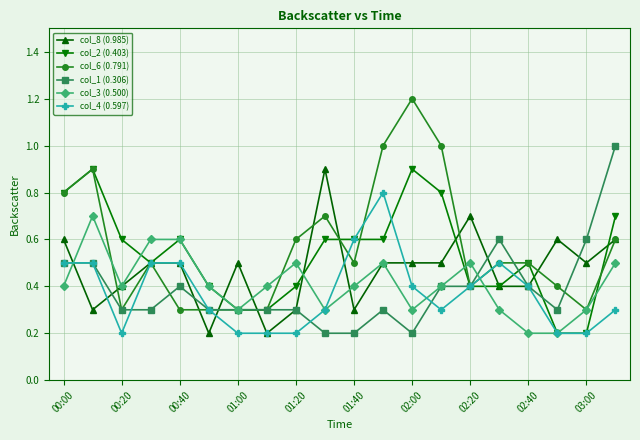

True or false: col_4 (0.597) and col_8 (0.985) cross at least once.

True